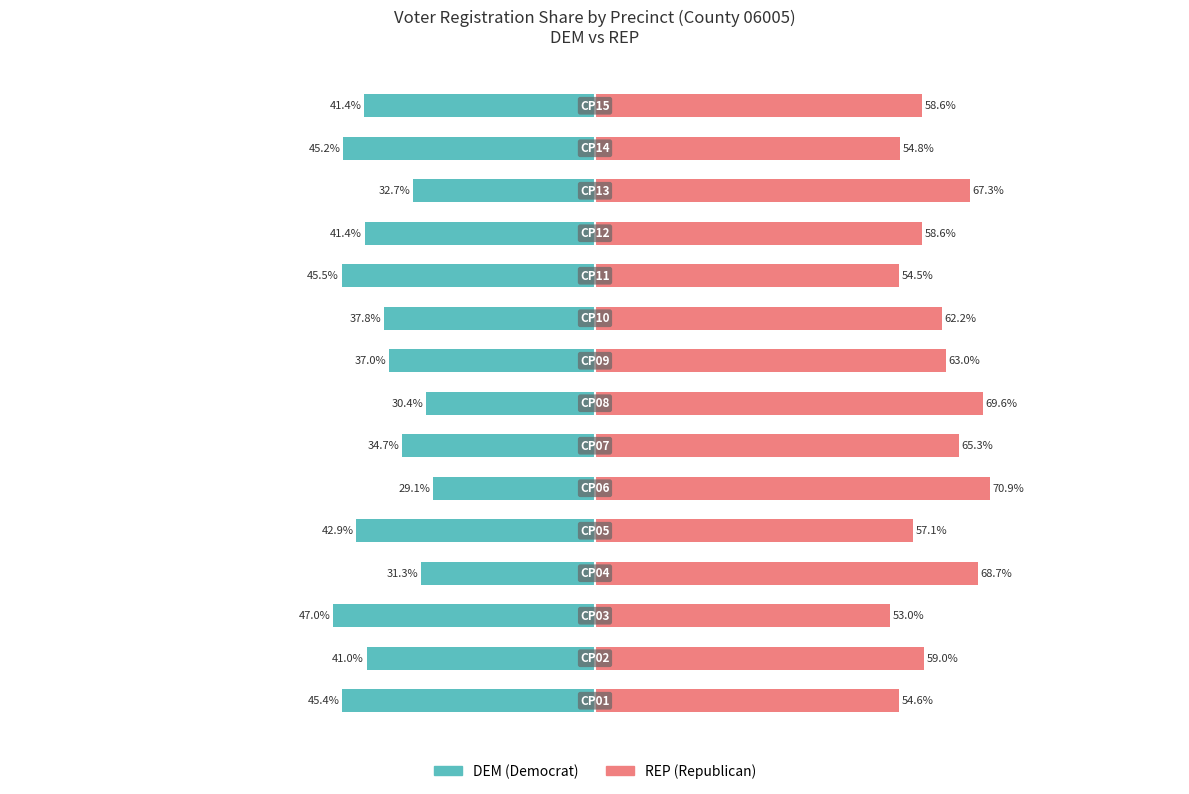

What is the maximum value shown in the chart?

70.9